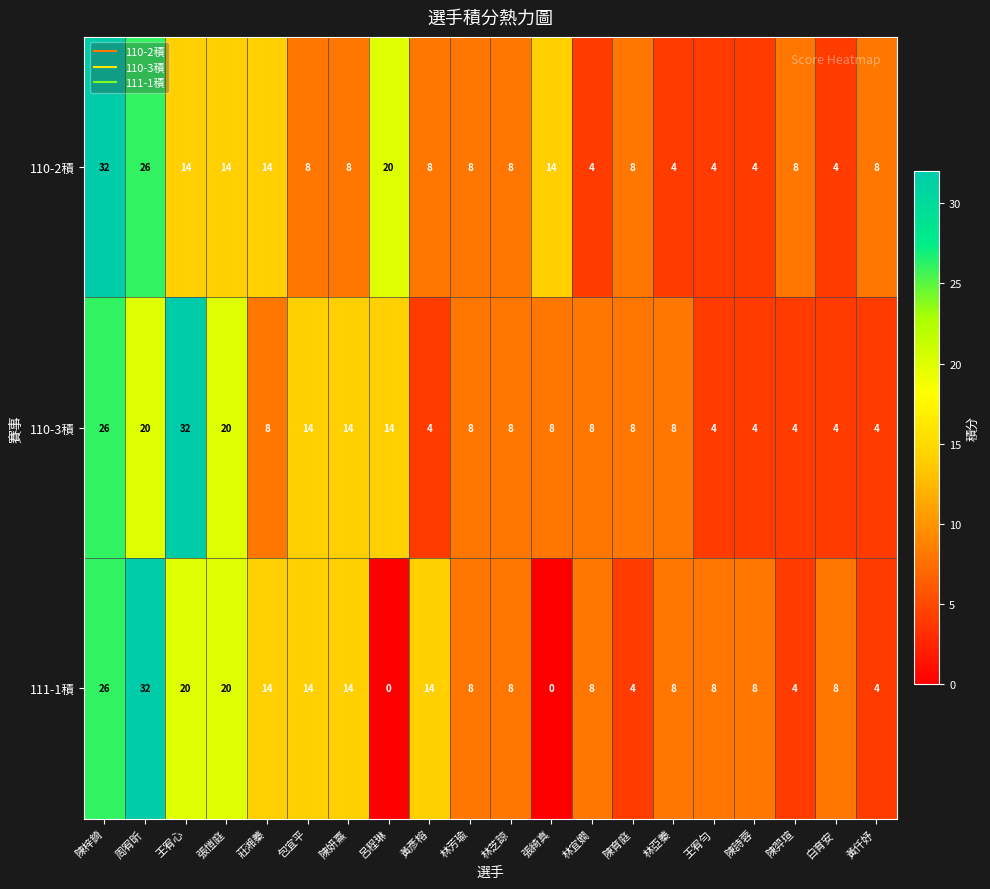

Is the value of 111-1積 at 張綺真 greater than the value of 110-2積 at 黃仟妤?

No